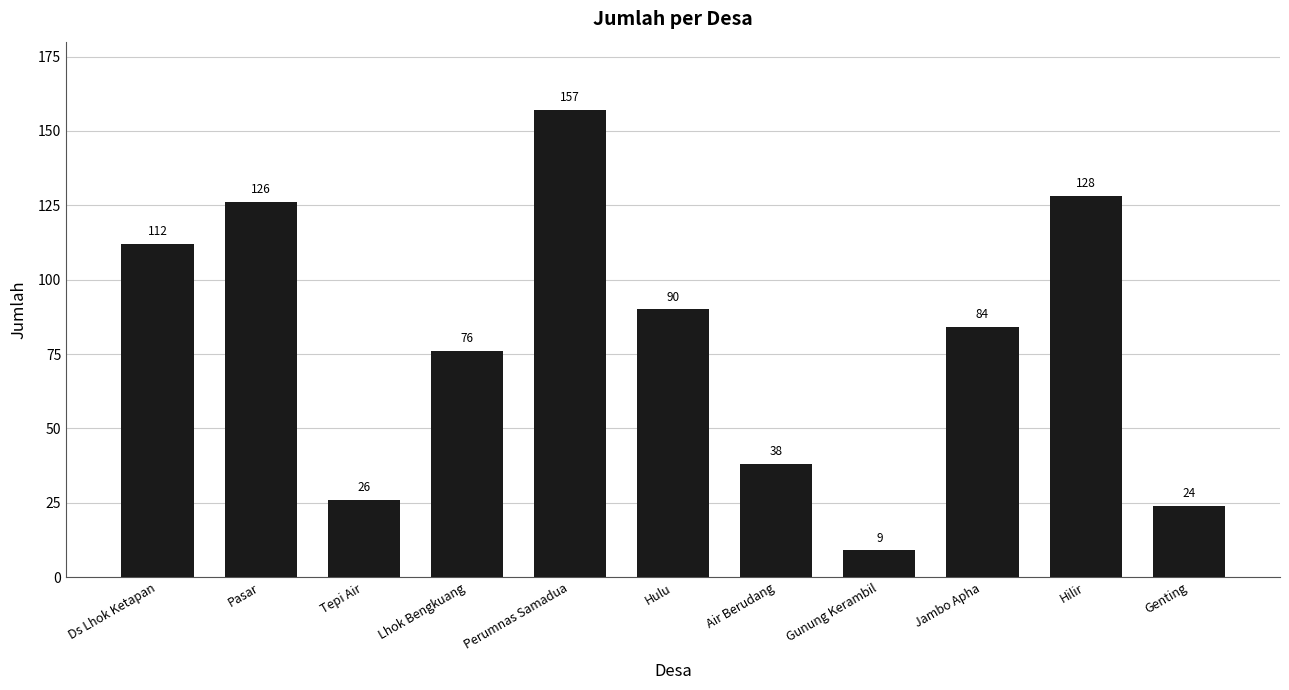

What position from the left is Jambo Apha?

9